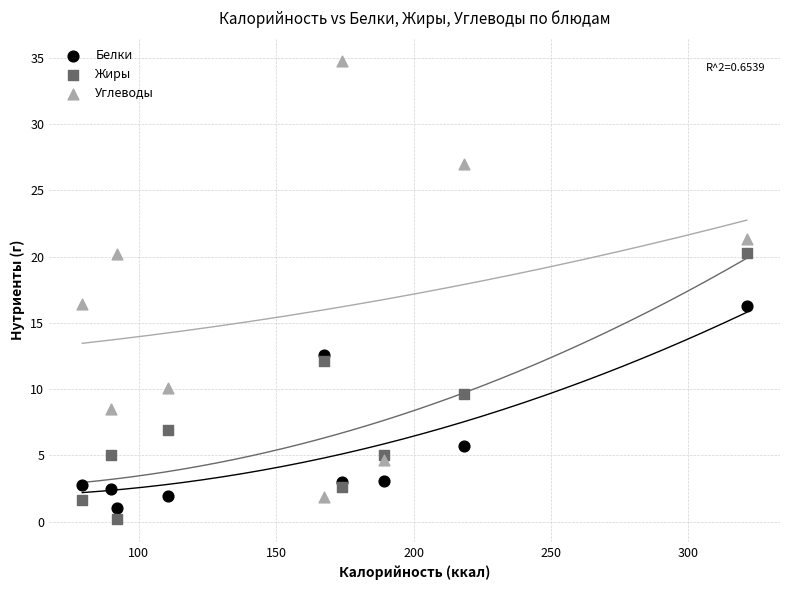

In the Белки series, what Y value is closest to 8?

5.8